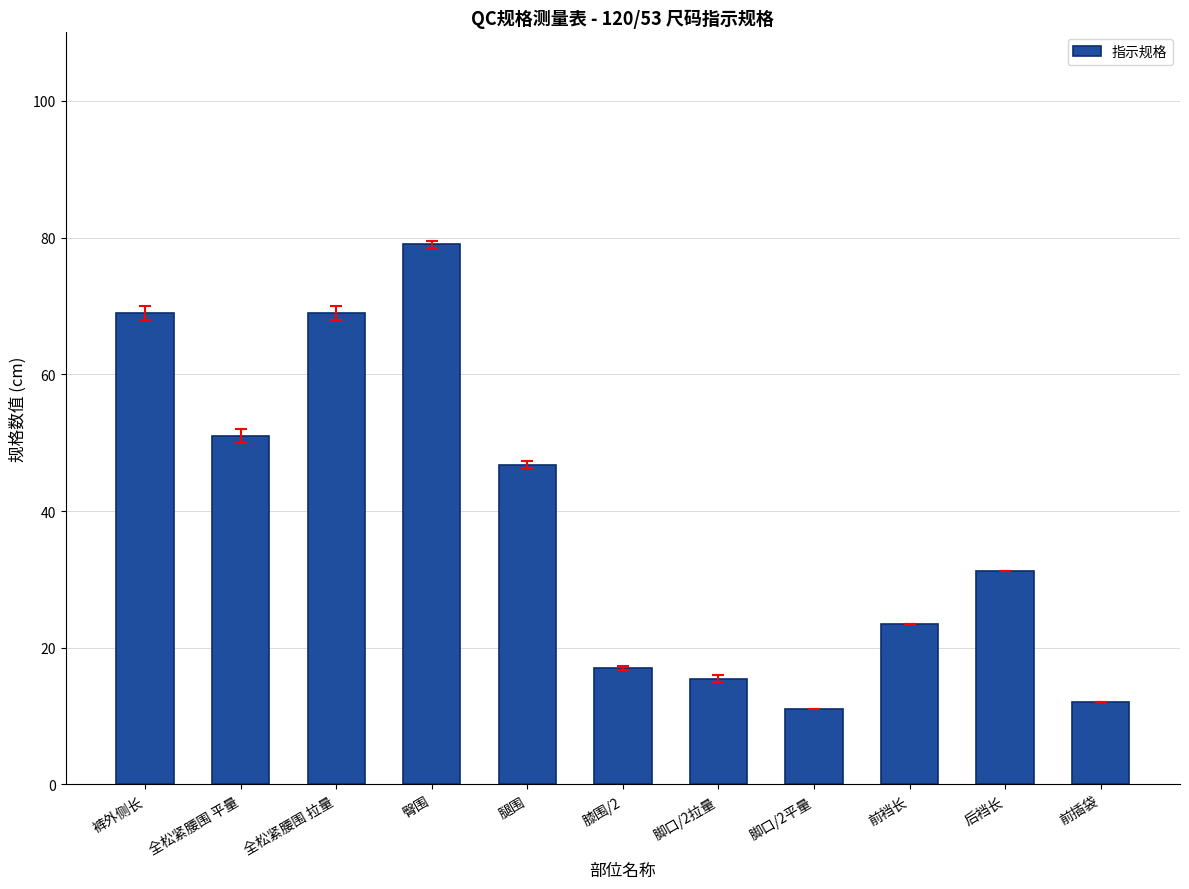

Reading left to right, extract all data points from this chart.

裤外侧长=69.0	全松紧腰围 平量=51.0	全松紧腰围 拉量=69.0	臀围=79.0	腿围=46.8	膝围/2=17.0	脚口/2拉量=15.5	脚口/2平量=11.0	前裆长=23.5	后裆长=31.2	前插袋=12.0